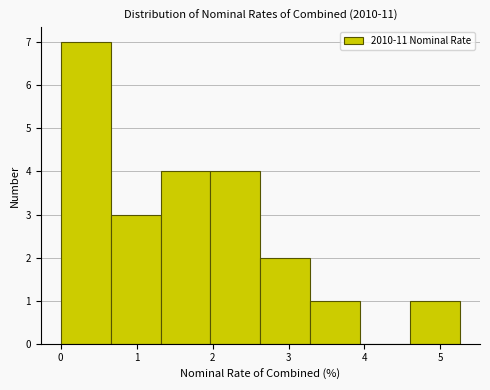

Reading left to right, list every bar in this chart as the range it spans on the x-axis followed by its height. Neither the bar edges nor the heights are printed on the chart, so give them approximately, as read against the axes.

0.0 to 0.7: 7
0.7 to 1.3: 3
1.3 to 2.0: 4
2.0 to 2.6: 4
2.6 to 3.3: 2
3.3 to 3.9: 1
3.9 to 4.6: 0
4.6 to 5.3: 1